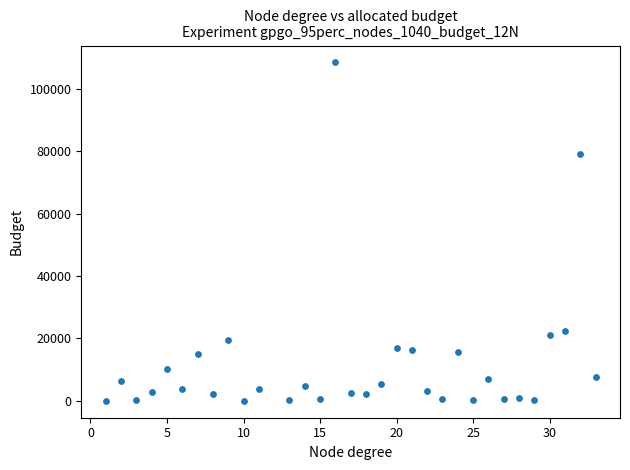

What Y value in the scatter plot is closest to 54257?

79010.0